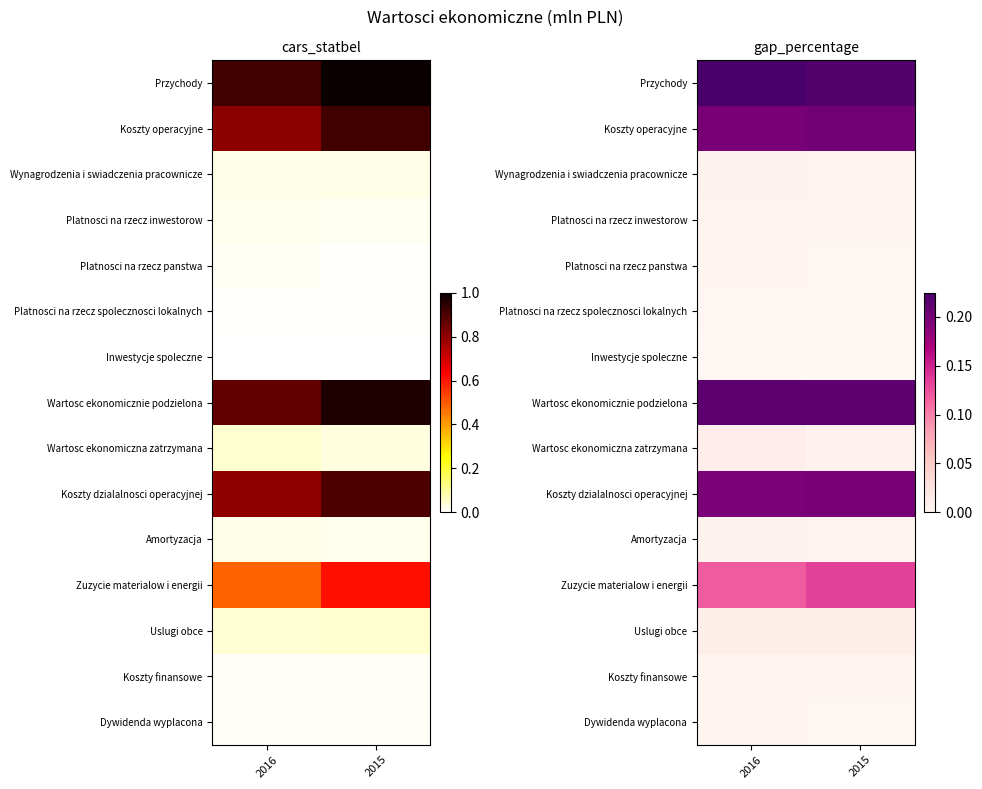

What is the spread (max minus min) of values at 2015?

0.2